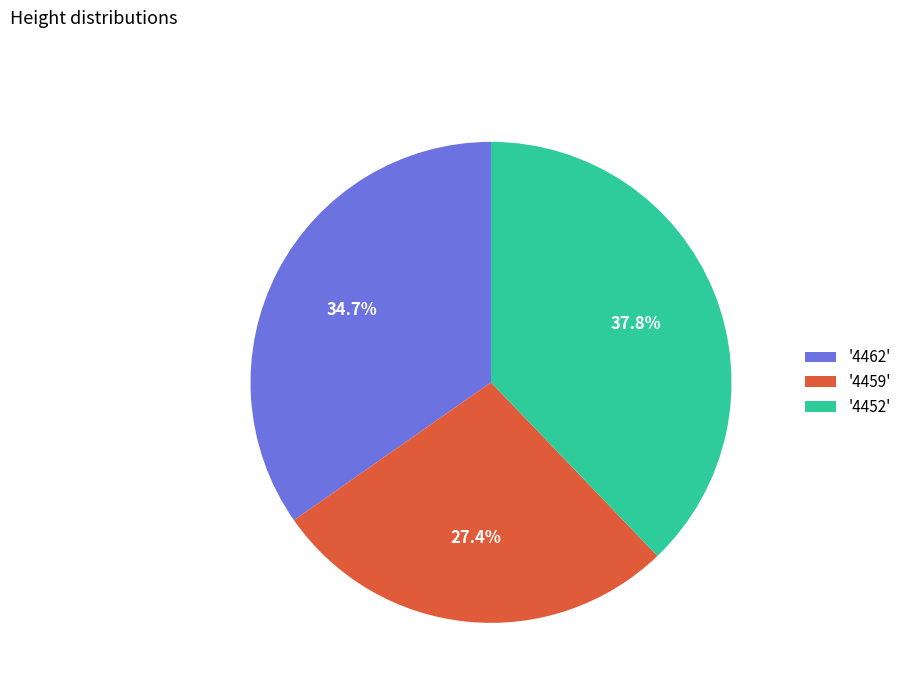

Is there any slice that represents more than half of the pie?

No